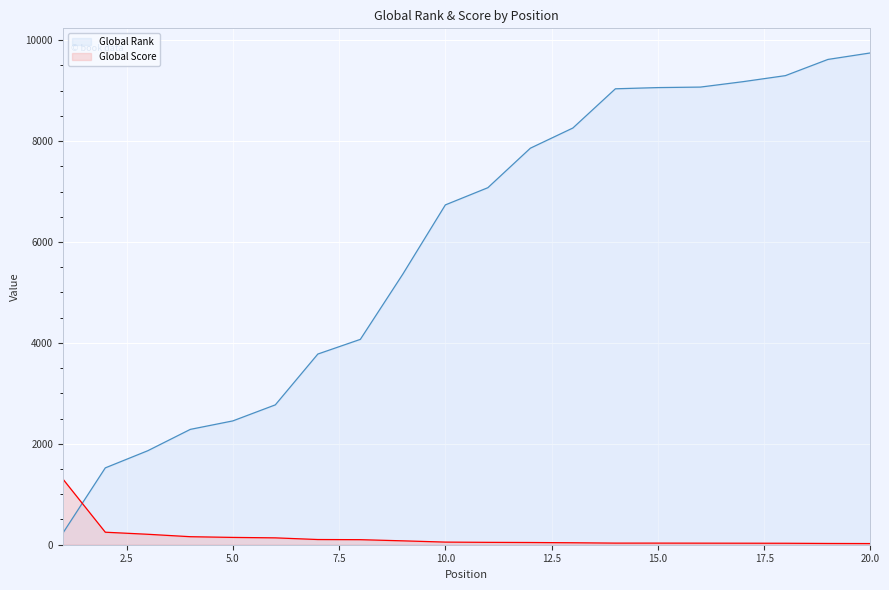

The Global Score series shows 33 at 9. True or false?

False